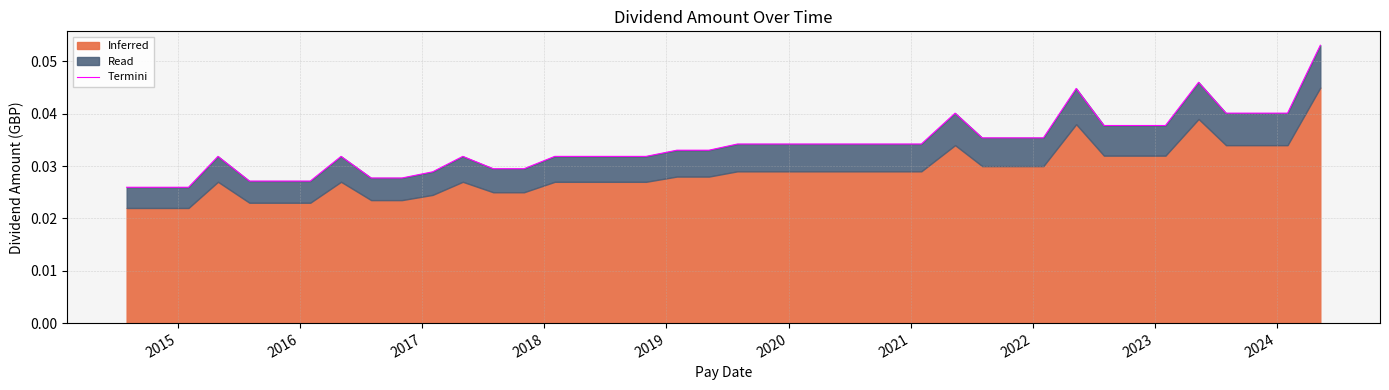

Reading right to left, extract all data points from this chart.

0.1	0.0	0.0	0.0	0.0	0.0	0.0	0.0	0.0	0.0	0.0	0.0	0.0	0.0	0.0	0.0	0.0	0.0	0.0	0.0	0.0	0.0	0.0	0.0	0.0	0.0	0.0	0.0	0.0	0.0	0.0	0.0	0.0	0.0	0.0	0.0	0.0	0.0	0.0	0.0